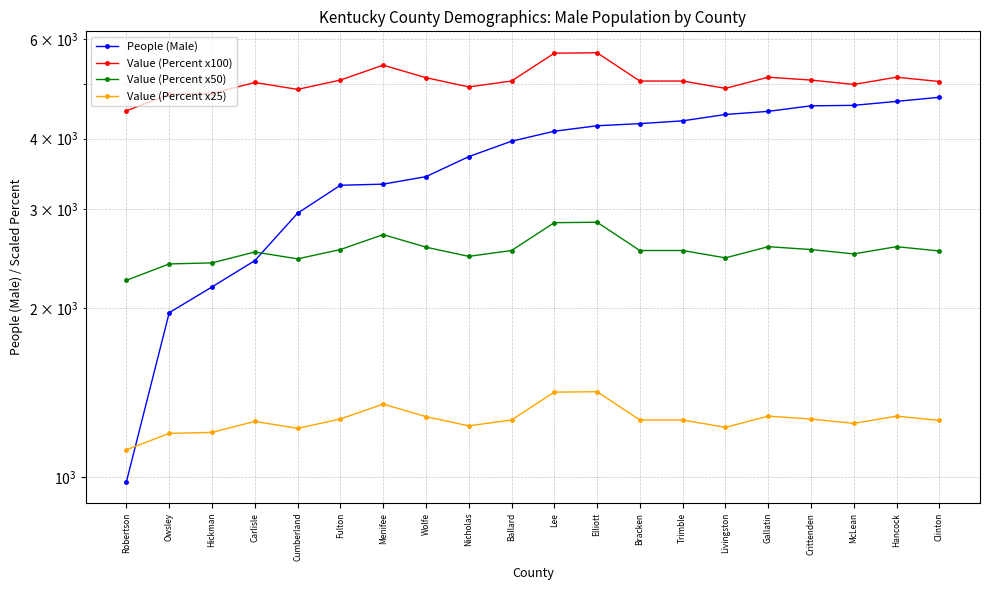

At Elliott, list the series in order from largest to smallest.

Value (Percent x100), People (Male), Value (Percent x50), Value (Percent x25)